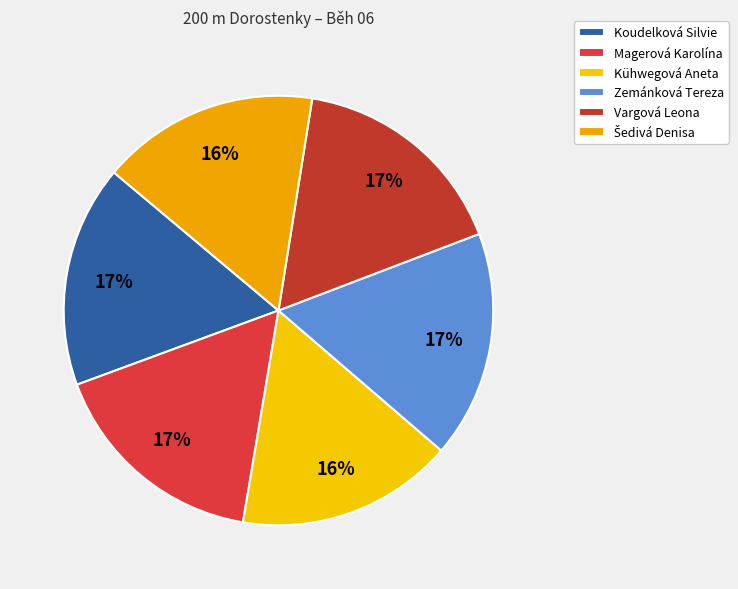

How many segments does this pie chart have?

6